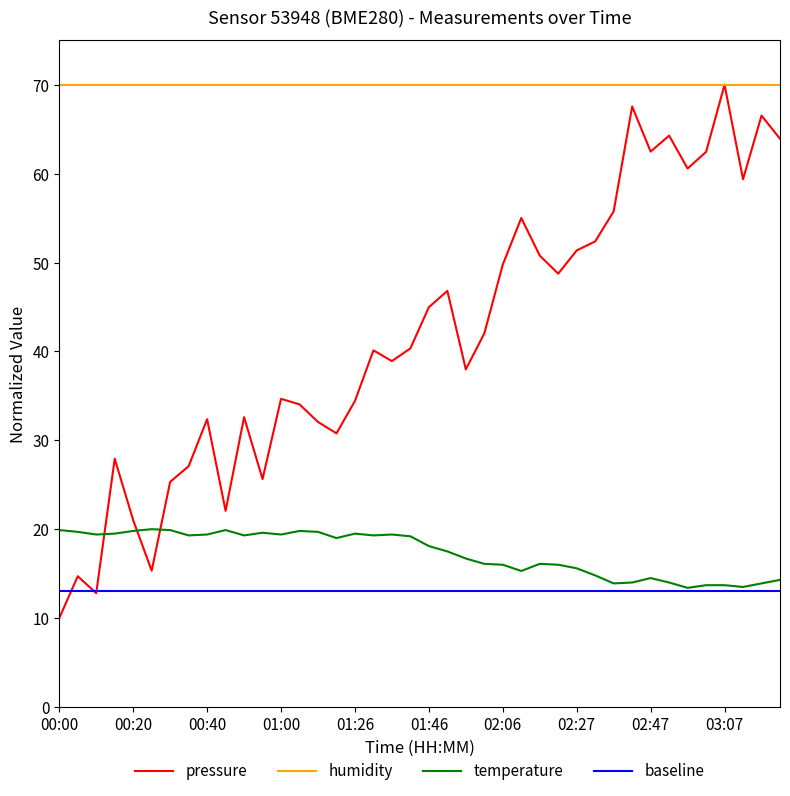

Which series has the largest range (max minus min)?

pressure